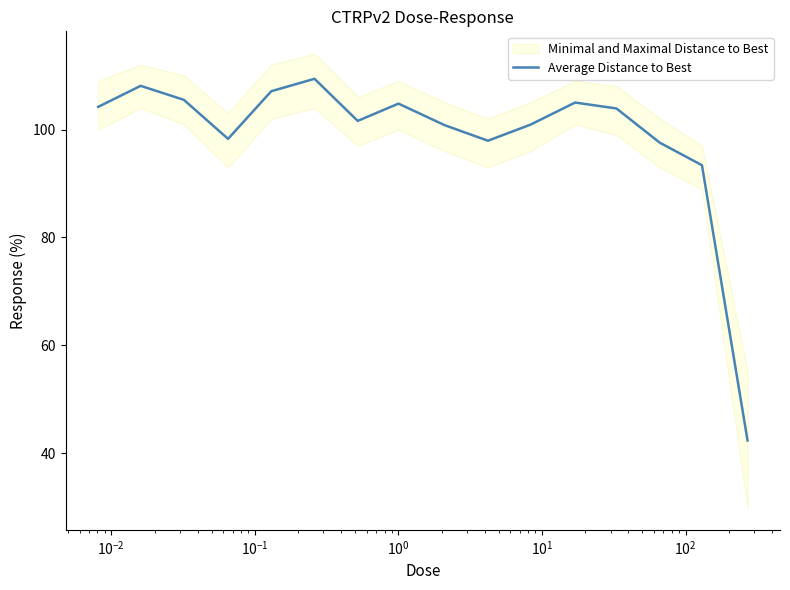

Count the number of values greater than 103.

8